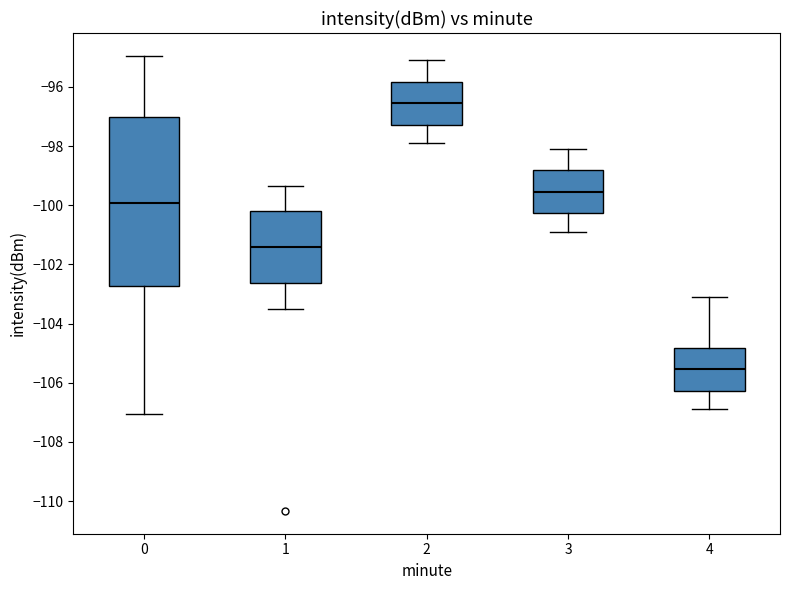

Where does the median line of the box at x = 1 sit on the y-axis? The values are not printed on the chart, so give them approximately, as read against the axis.

-101.4